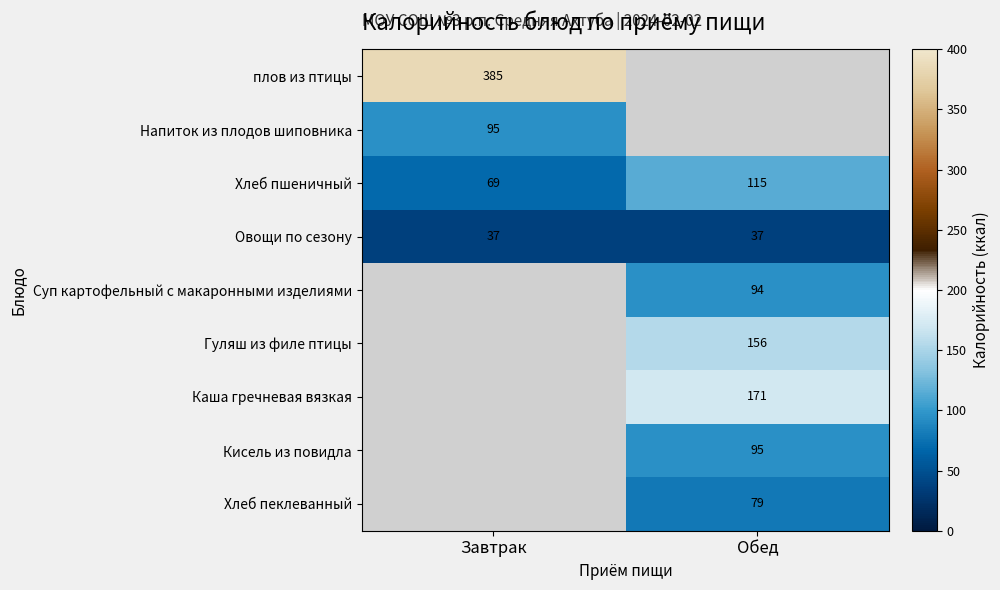

What is the smallest value displayed?

37.0